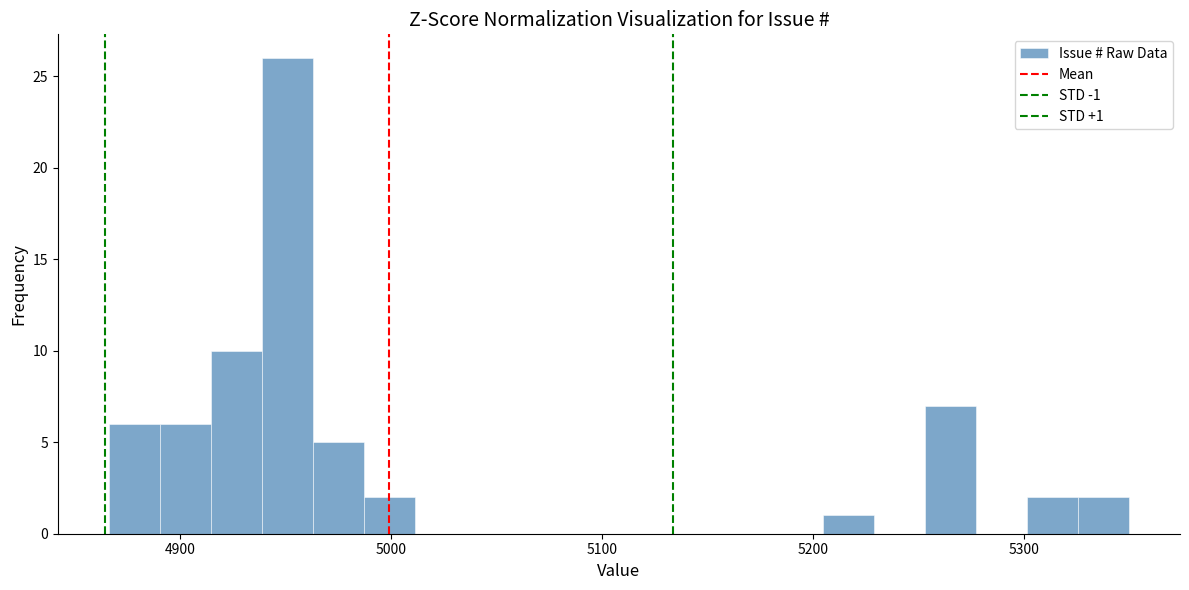

Read against the x-axis, roughly where is the centre of the tallest bar?

4950